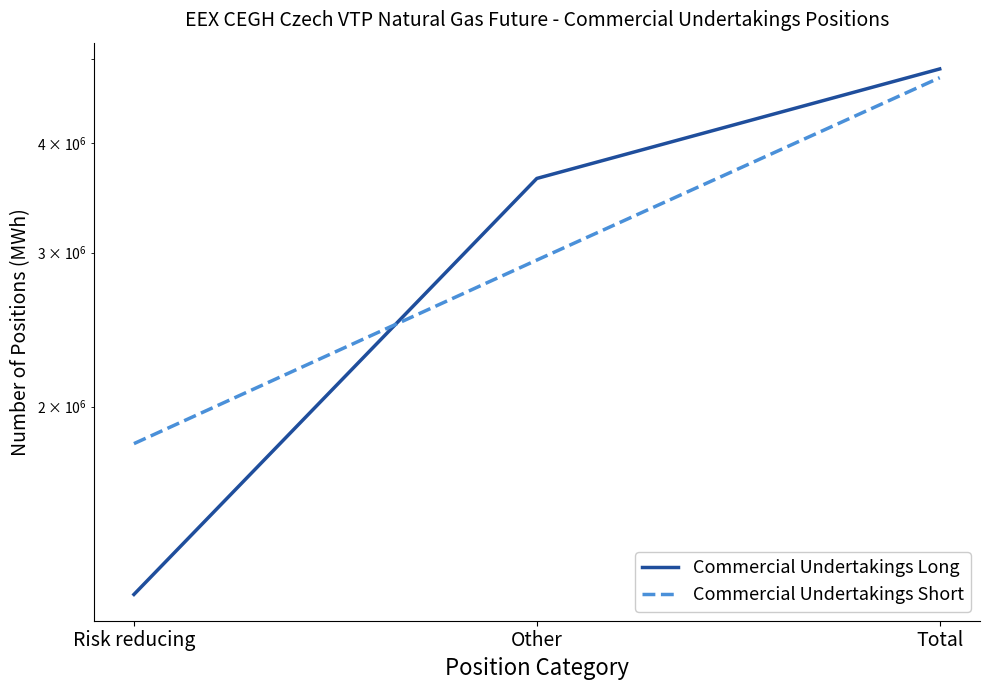

What is the approximate value of Commercial Undertakings Short at Total, to the nearest 50?

4756950